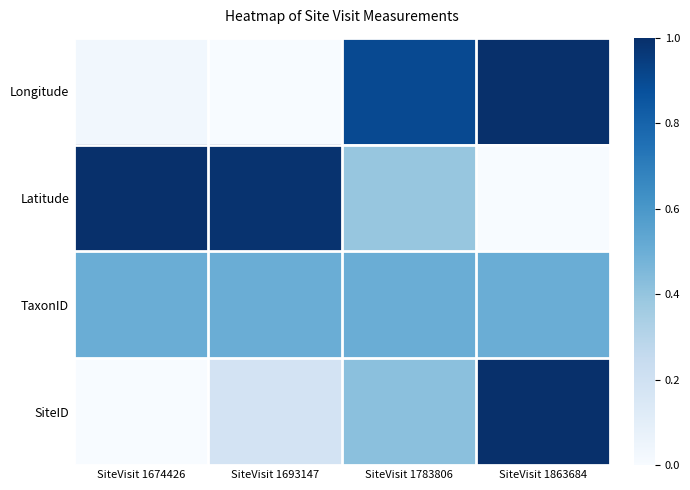

What is the greatest value displayed?

1.0